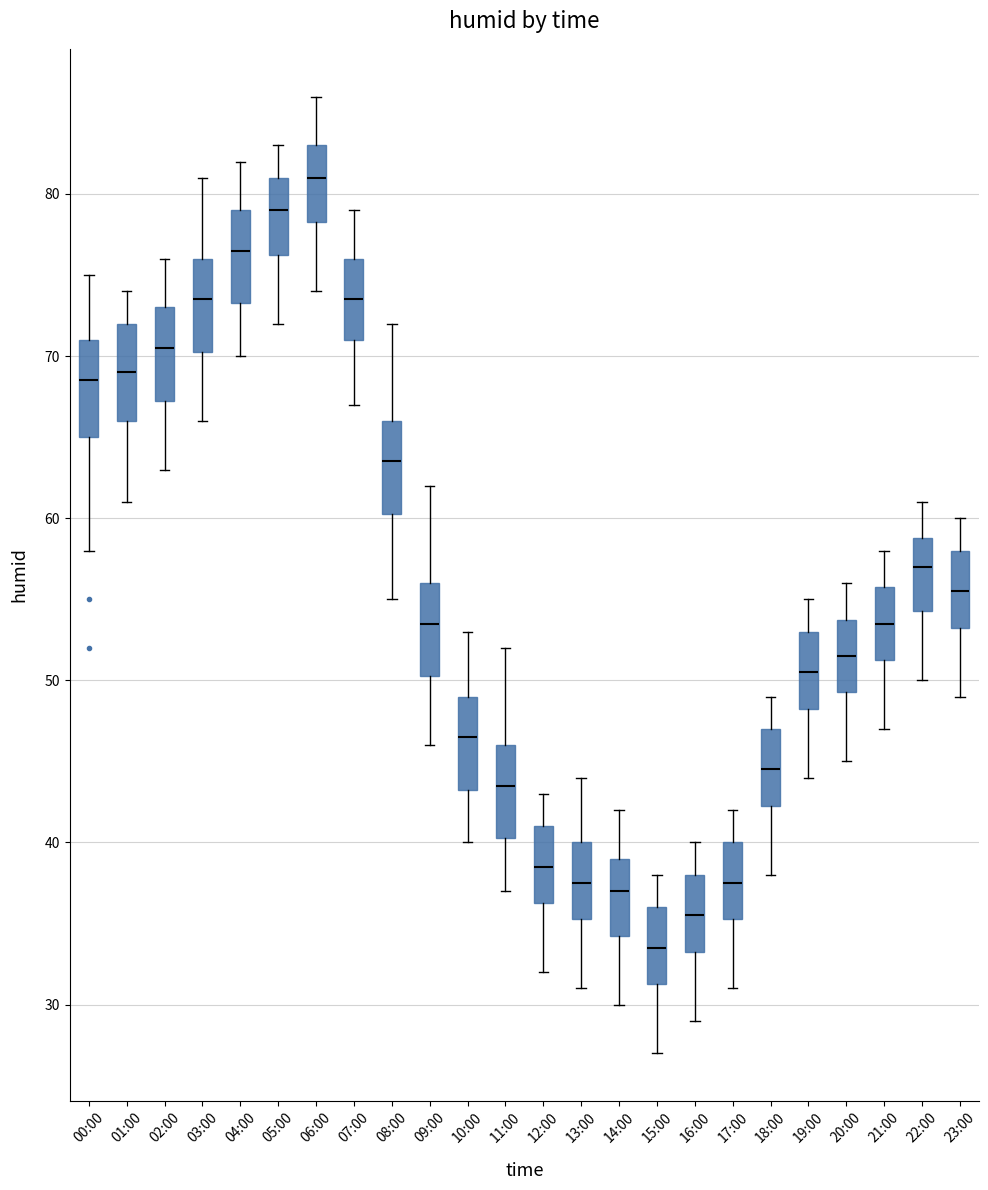

Reading left to right, transcribe this box plot: for each box, give where its median line is, the range the box spans, and where its two whiskers end, as read against the y-axis. The values are not printed on the chart, so give them approximately, as read against the axis.

00:00: median 69, box 65 to 71, whiskers 58 to 75
01:00: median 69, box 66 to 72, whiskers 61 to 74
02:00: median 71, box 67 to 73, whiskers 63 to 76
03:00: median 74, box 70 to 76, whiskers 66 to 81
04:00: median 77, box 73 to 79, whiskers 70 to 82
05:00: median 79, box 76 to 81, whiskers 72 to 83
06:00: median 81, box 78 to 83, whiskers 74 to 86
07:00: median 74, box 71 to 76, whiskers 67 to 79
08:00: median 64, box 60 to 66, whiskers 55 to 72
09:00: median 54, box 50 to 56, whiskers 46 to 62
10:00: median 47, box 43 to 49, whiskers 40 to 53
11:00: median 44, box 40 to 46, whiskers 37 to 52
12:00: median 39, box 36 to 41, whiskers 32 to 43
13:00: median 38, box 35 to 40, whiskers 31 to 44
14:00: median 37, box 34 to 39, whiskers 30 to 42
15:00: median 34, box 31 to 36, whiskers 27 to 38
16:00: median 36, box 33 to 38, whiskers 29 to 40
17:00: median 38, box 35 to 40, whiskers 31 to 42
18:00: median 45, box 42 to 47, whiskers 38 to 49
19:00: median 51, box 48 to 53, whiskers 44 to 55
20:00: median 52, box 49 to 54, whiskers 45 to 56
21:00: median 54, box 51 to 56, whiskers 47 to 58
22:00: median 57, box 54 to 59, whiskers 50 to 61
23:00: median 56, box 53 to 58, whiskers 49 to 60